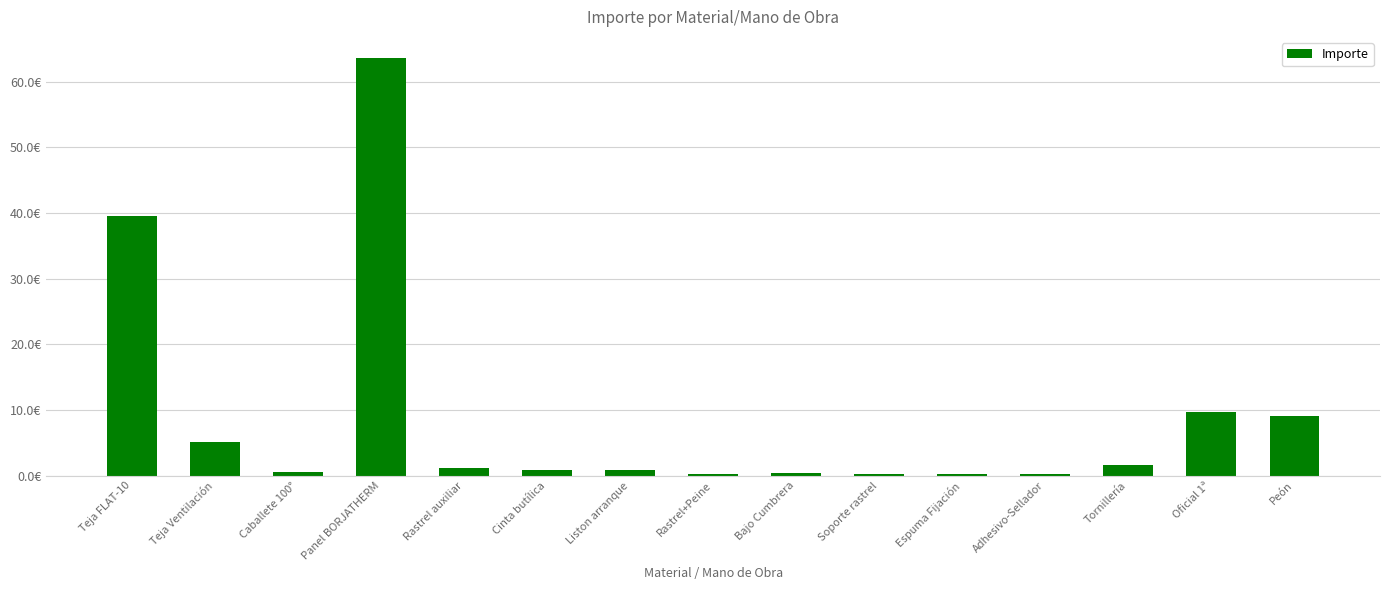

What is the average value?

8.9